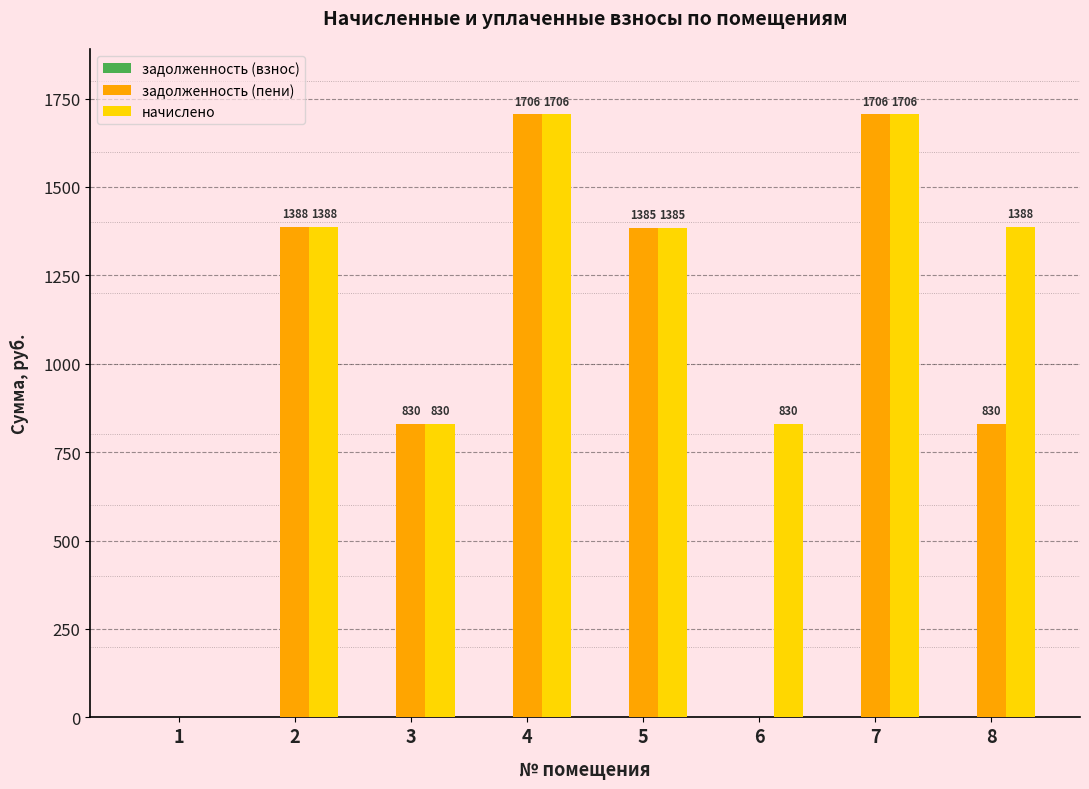

What is the sum of all задолженность (пени) values?

7845.0